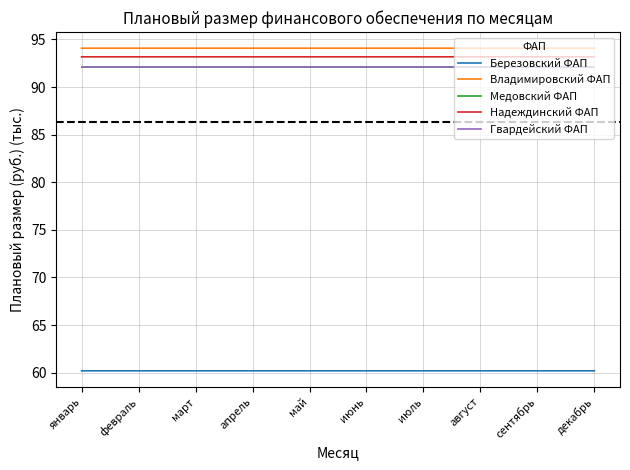

Reading left to right, extract all data points from this chart.

Березовский ФАП: январь=60.2	февраль=60.2	март=60.2	апрель=60.2	май=60.2	июнь=60.2	июль=60.2	август=60.2	сентябрь=60.2	декабрь=60.2
Владимировский ФАП: январь=94.1	февраль=94.1	март=94.1	апрель=94.1	май=94.1	июнь=94.1	июль=94.1	август=94.1	сентябрь=94.1	декабрь=94.1
Медовский ФАП: январь=92.2	февраль=92.2	март=92.2	апрель=92.2	май=92.2	июнь=92.2	июль=92.2	август=92.2	сентябрь=92.2	декабрь=92.2
Надеждинский ФАП: январь=93.2	февраль=93.2	март=93.2	апрель=93.2	май=93.2	июнь=93.2	июль=93.2	август=93.2	сентябрь=93.2	декабрь=93.2
Гвардейский ФАП: январь=92.2	февраль=92.2	март=92.2	апрель=92.2	май=92.2	июнь=92.2	июль=92.2	август=92.2	сентябрь=92.2	декабрь=92.2